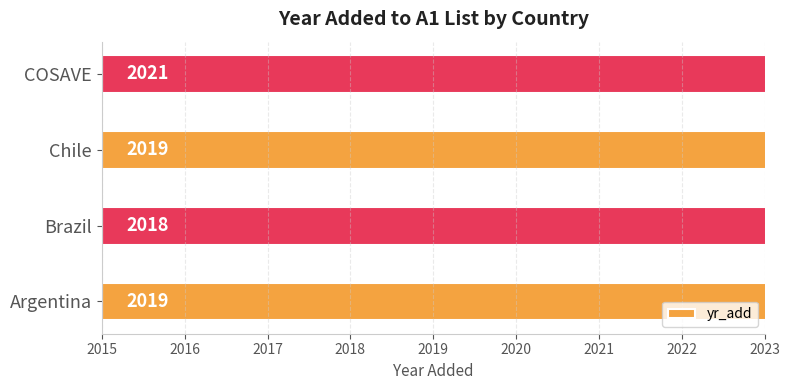

What is the value of the 4th bar from the left?

2021